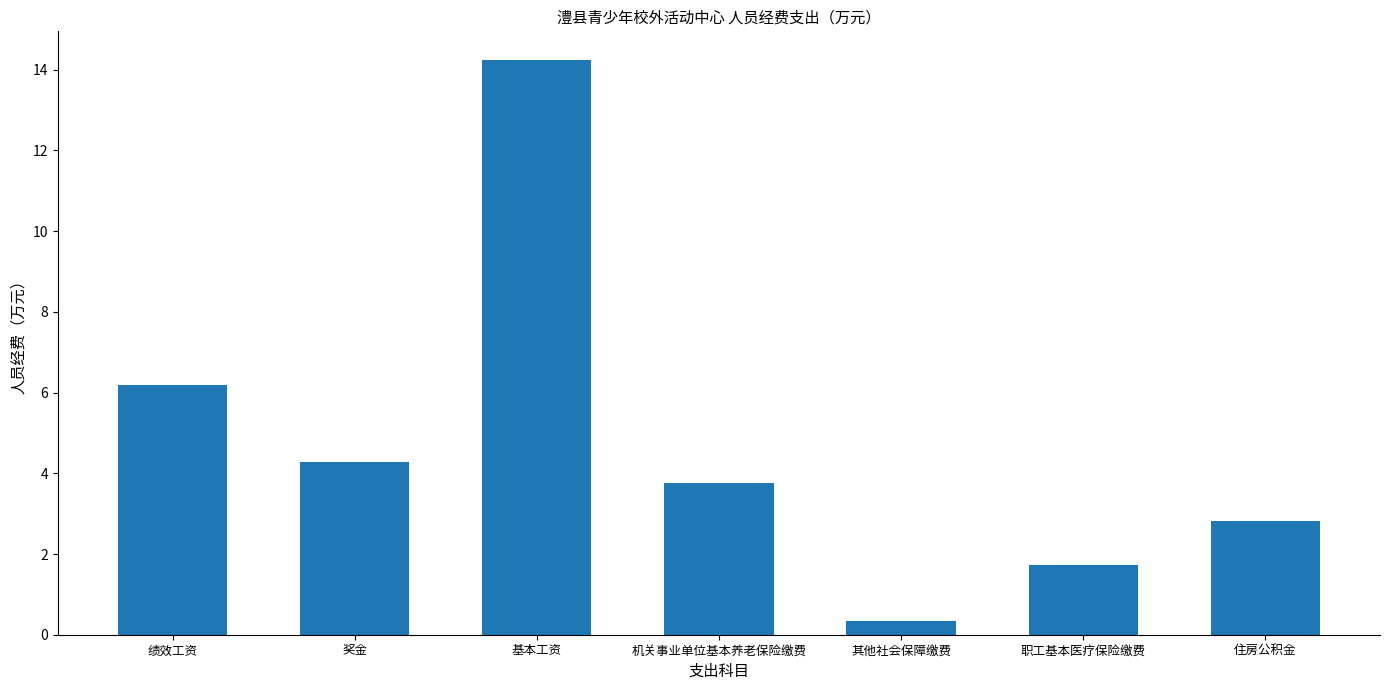

What is the approximate value at 其他社会保障缴费?

0.3